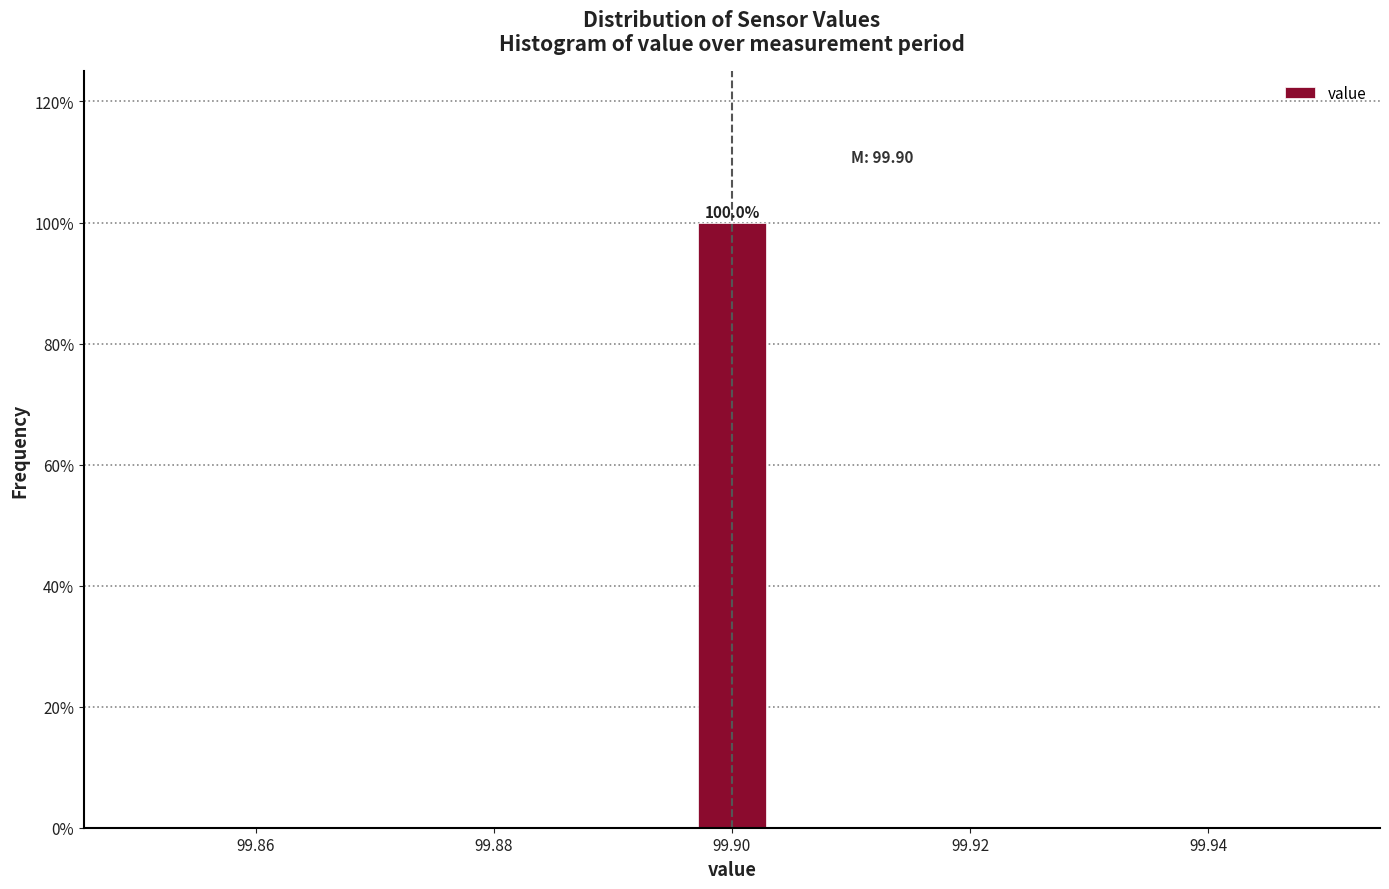

Read against the x-axis, roughly where is the centre of the tallest bar?

99.900